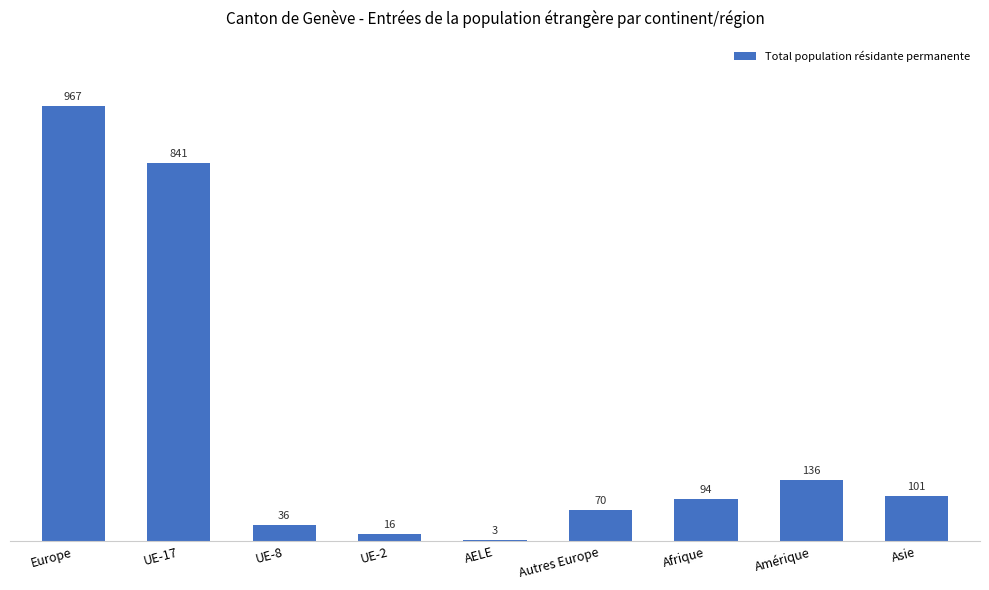

Where is the data nearest to the value 485?

Amérique